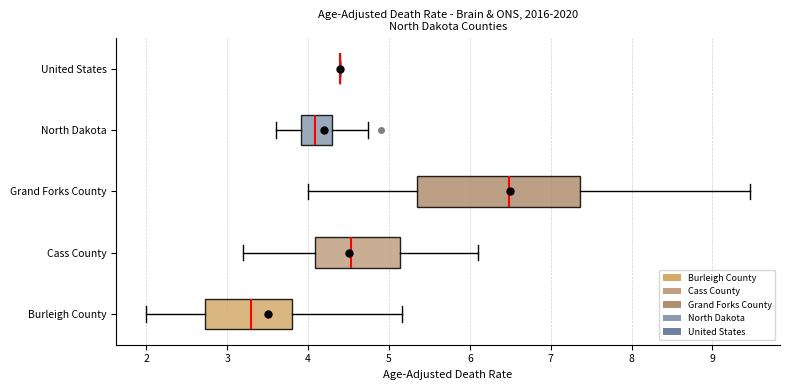

Comparing the boxes themselves (not the whiskers), which one is the widest?

Grand Forks County